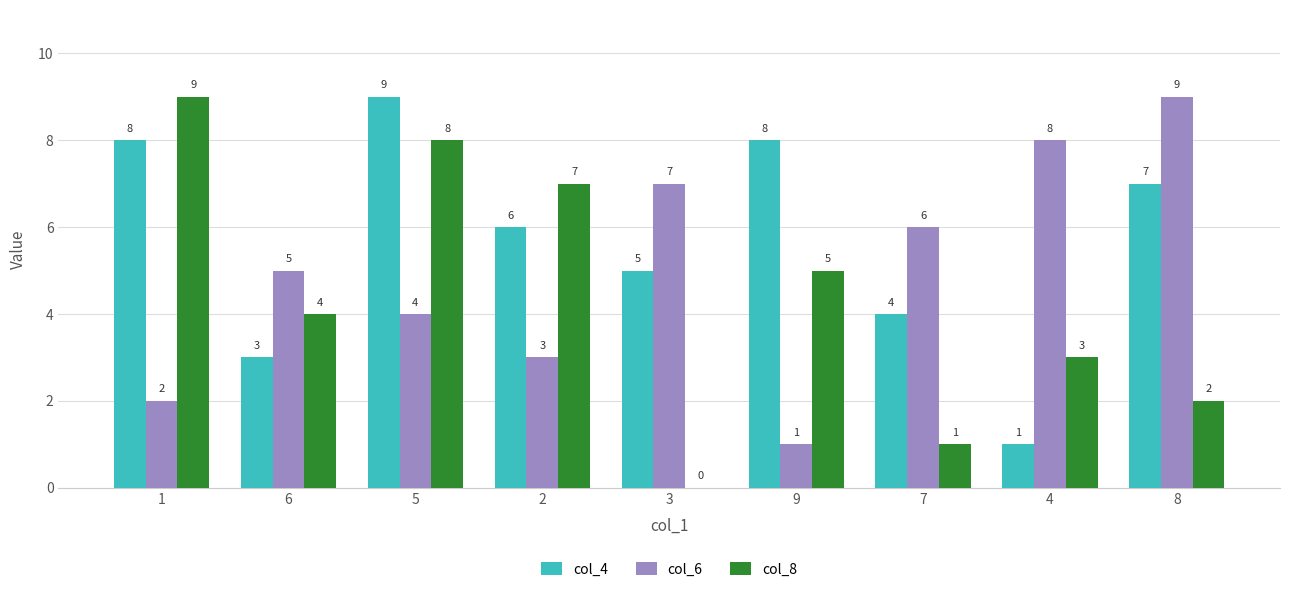

Is it true that col_8 equals 3 at 4?

True